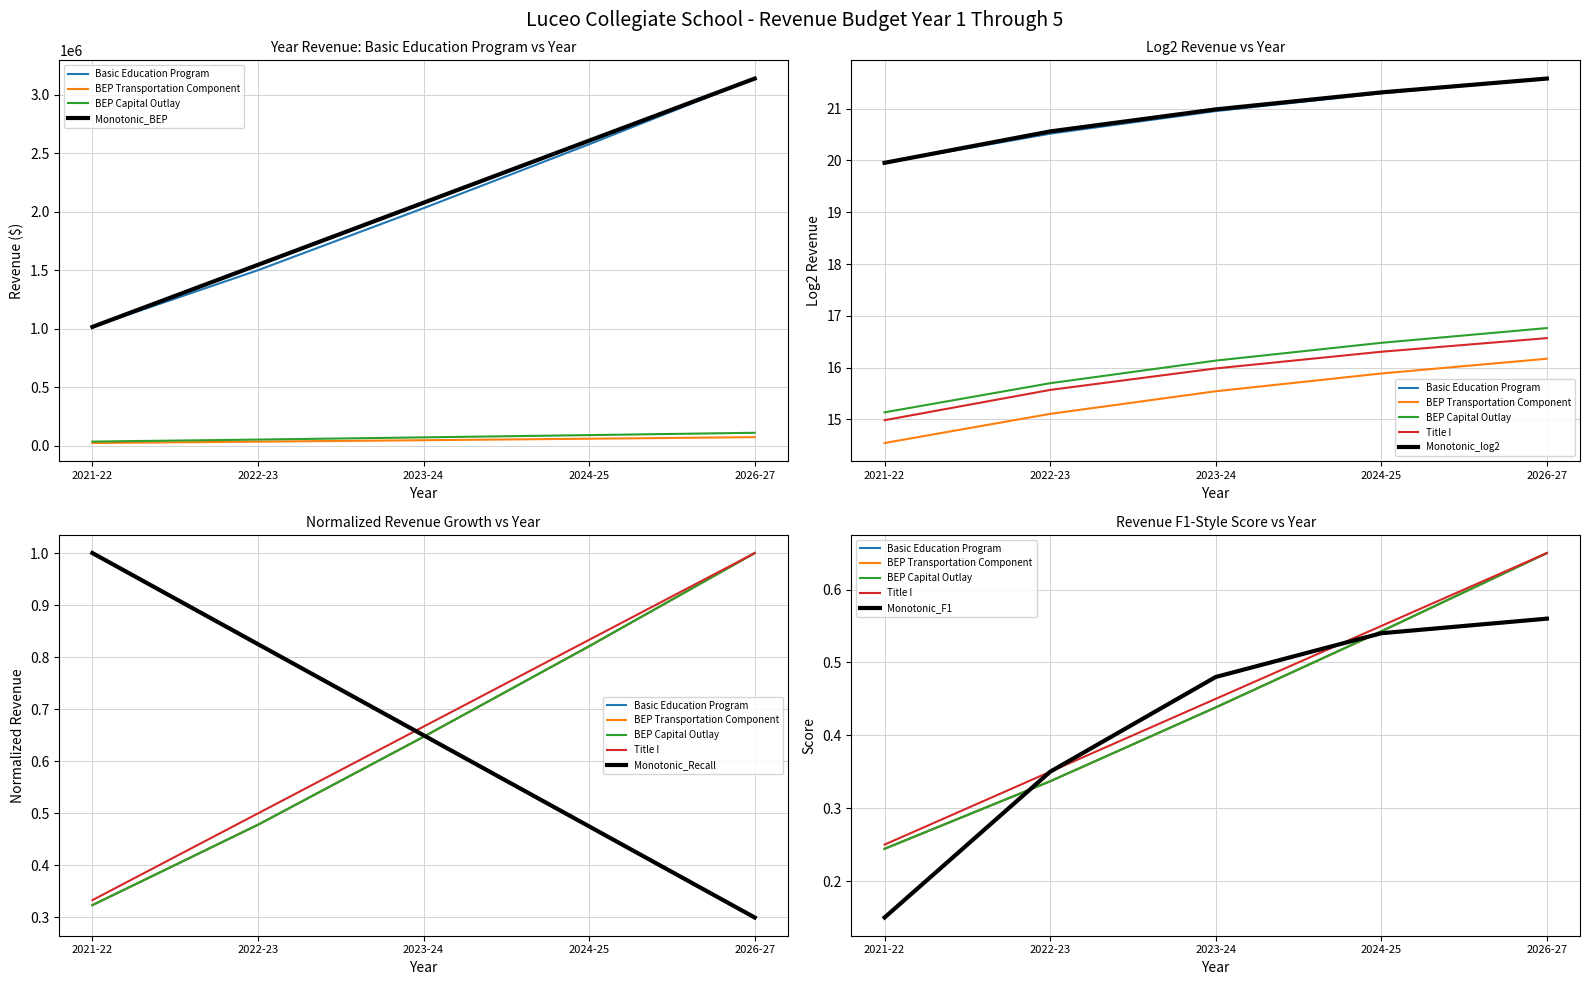

What is the difference between the second highest and minimum values in the BEP Capital Outlay series?

36674.2